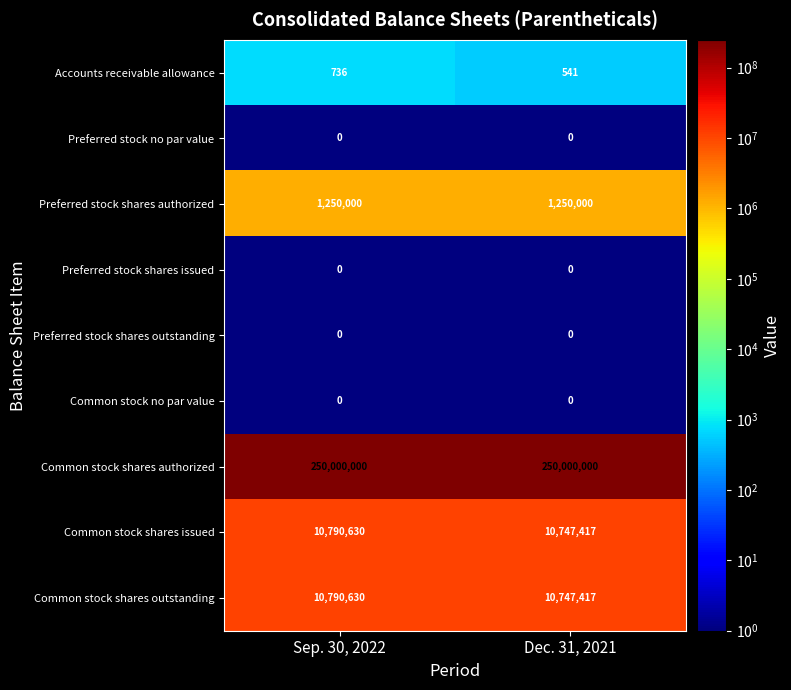

What is the approximate value of Accounts receivable allowance at Dec. 31, 2021, to the nearest 5?

540